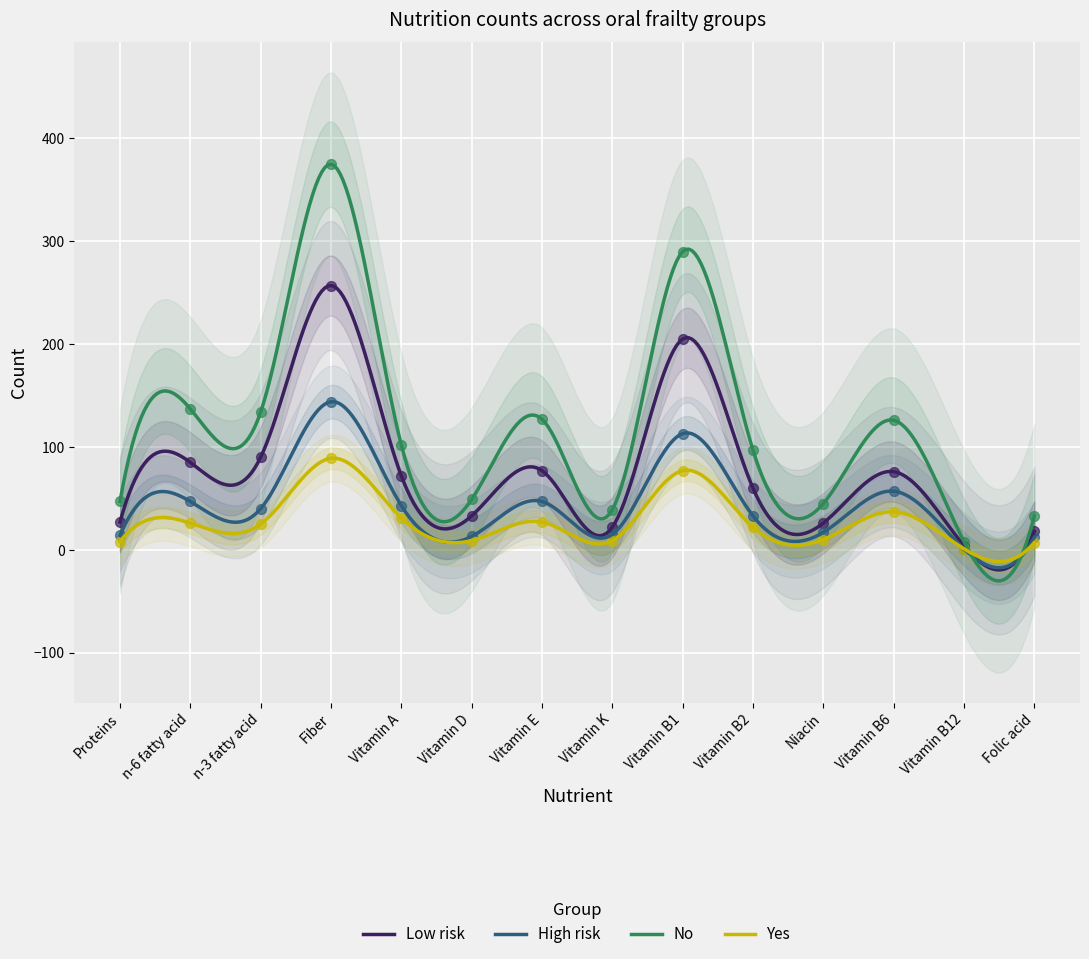

What is the total value across all series at Vitamin B2?

212